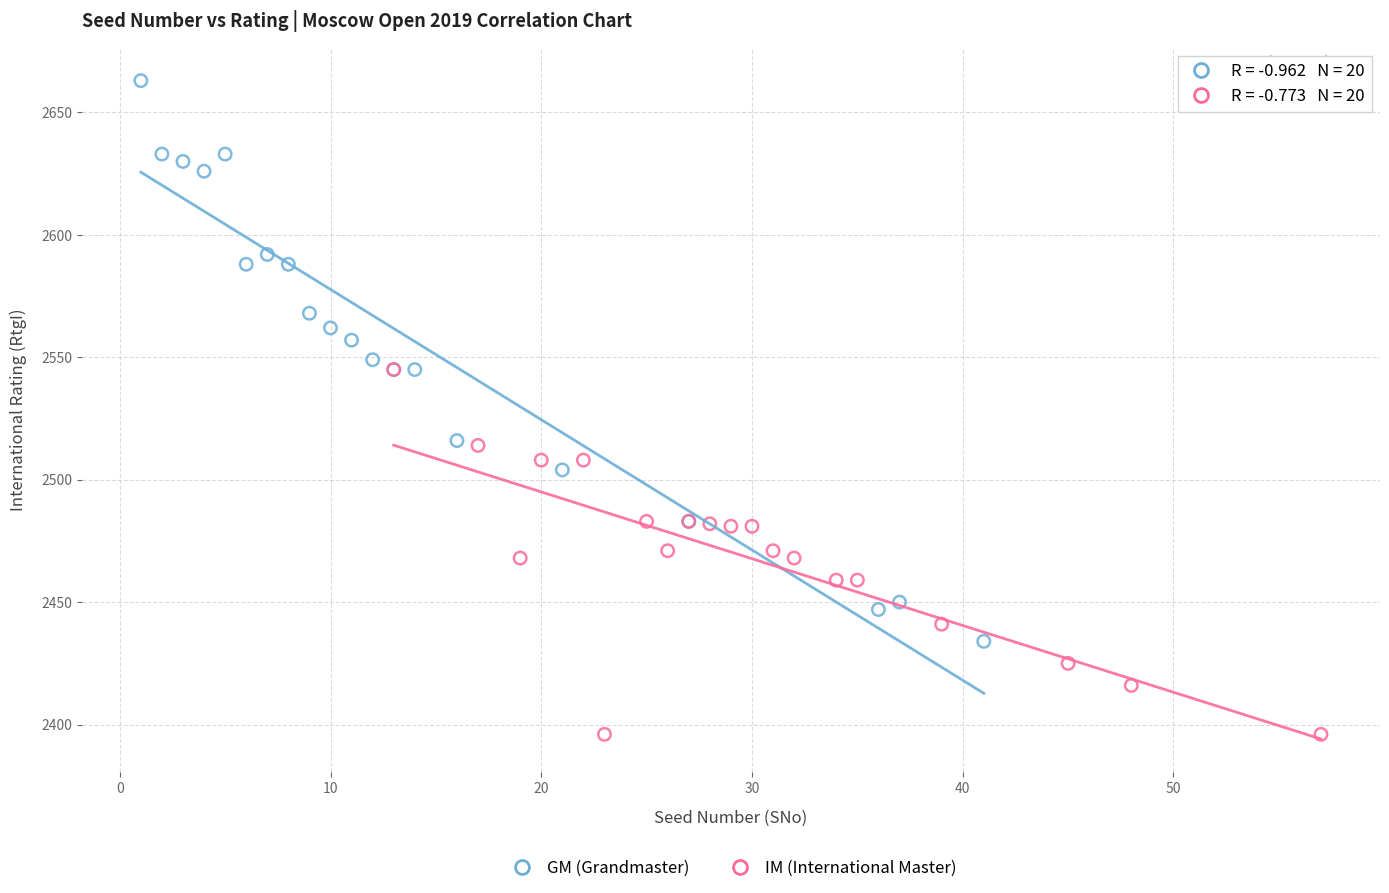

What are all the series names shown in the legend?

GM (Grandmaster), IM (International Master)